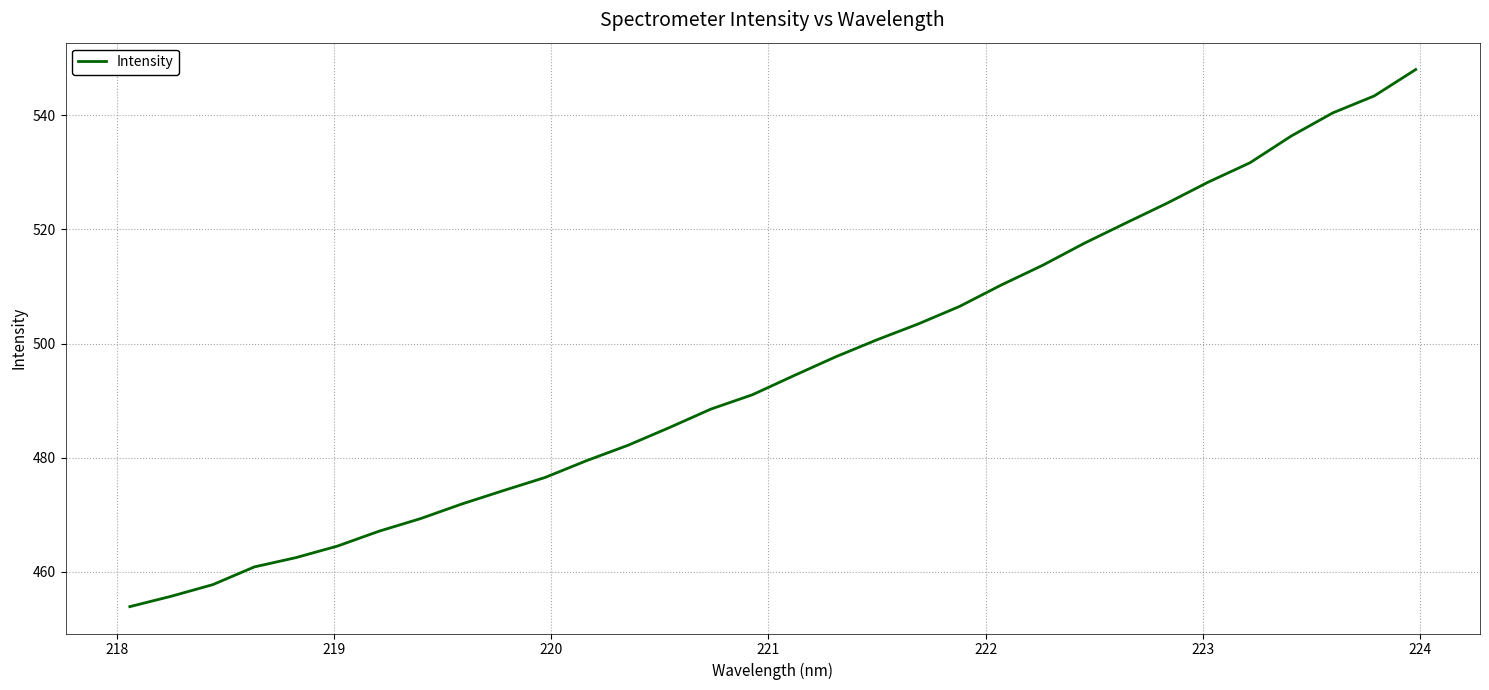

What is the difference between the second highest and minimum values?

89.5